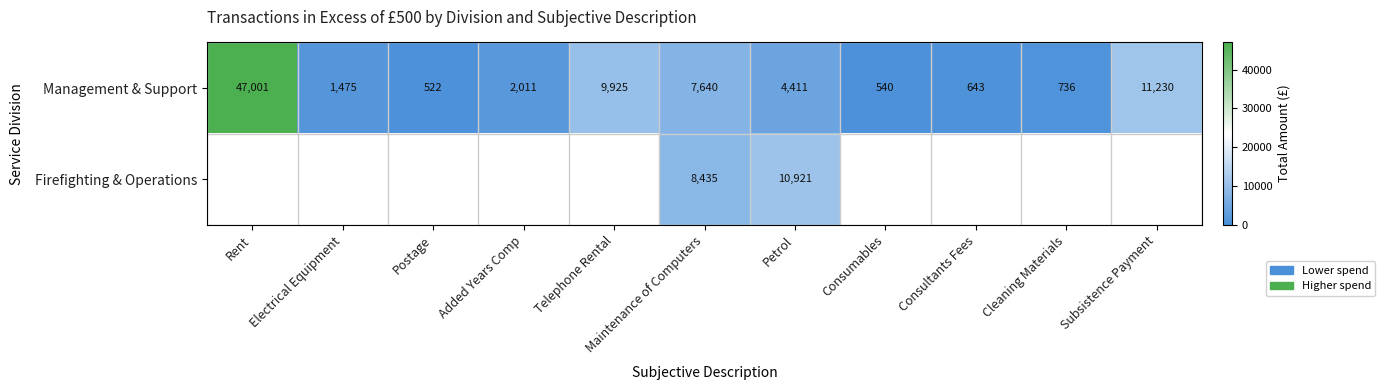

What is the difference between the maximum and minimum values in the Management & Support series?

46479